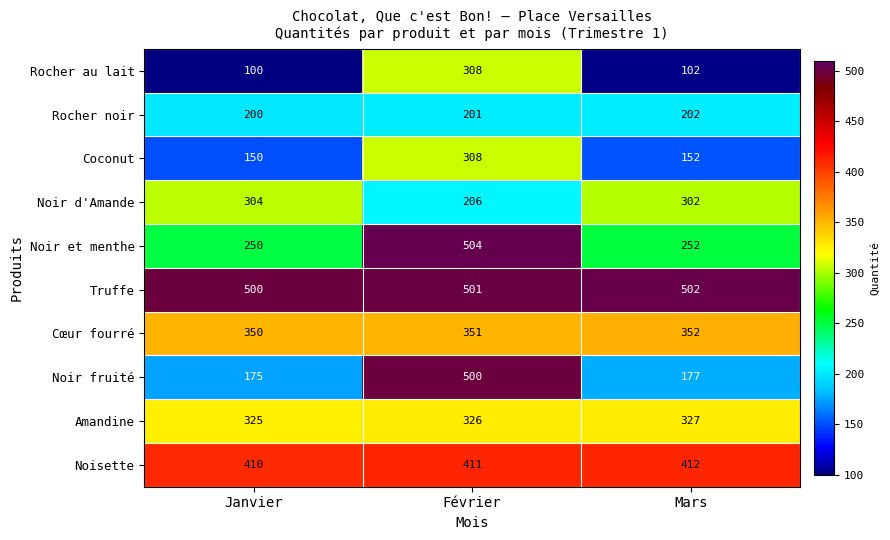

Reading right to left, list all the values displayed in this chart.

Rocher au lait: 102	308	100
Rocher noir: 202	201	200
Coconut: 152	308	150
Noir d'Amande: 302	206	304
Noir et menthe: 252	504	250
Truffe: 502	501	500
Cœur fourré: 352	351	350
Noir fruité: 177	500	175
Amandine: 327	326	325
Noisette: 412	411	410